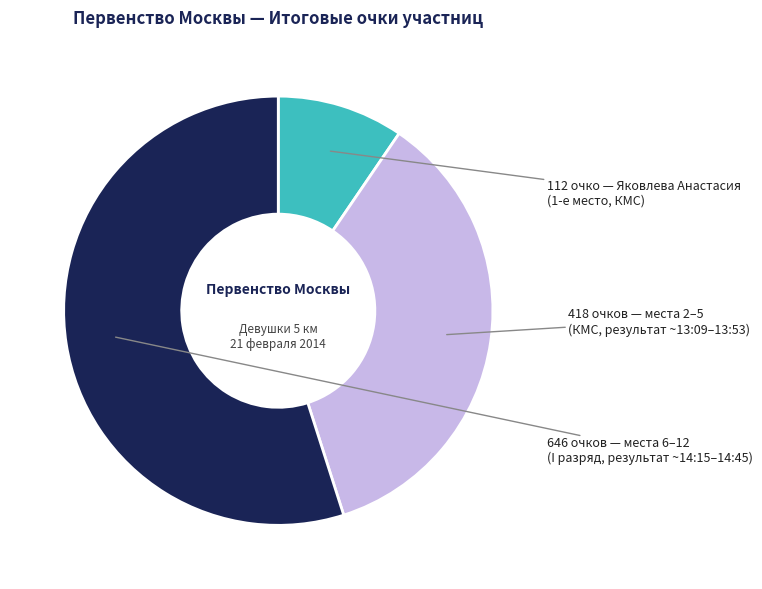

Does any single category account for the majority?

Yes